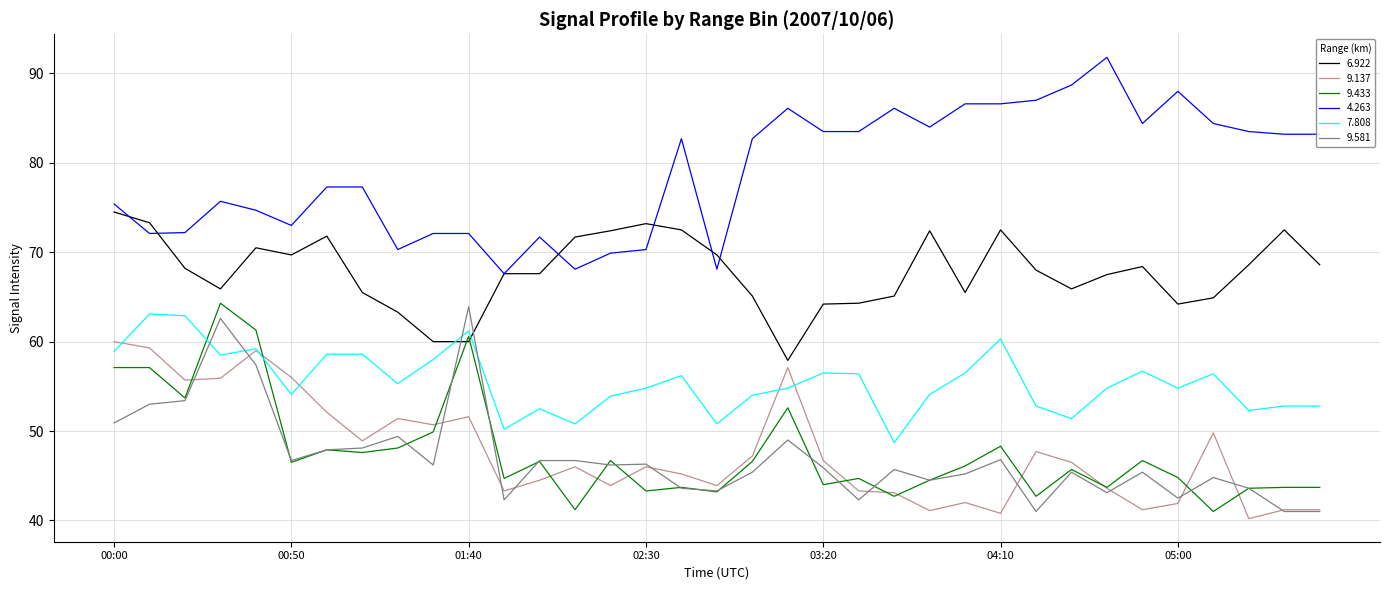

Count the number of categories in the chart.

35